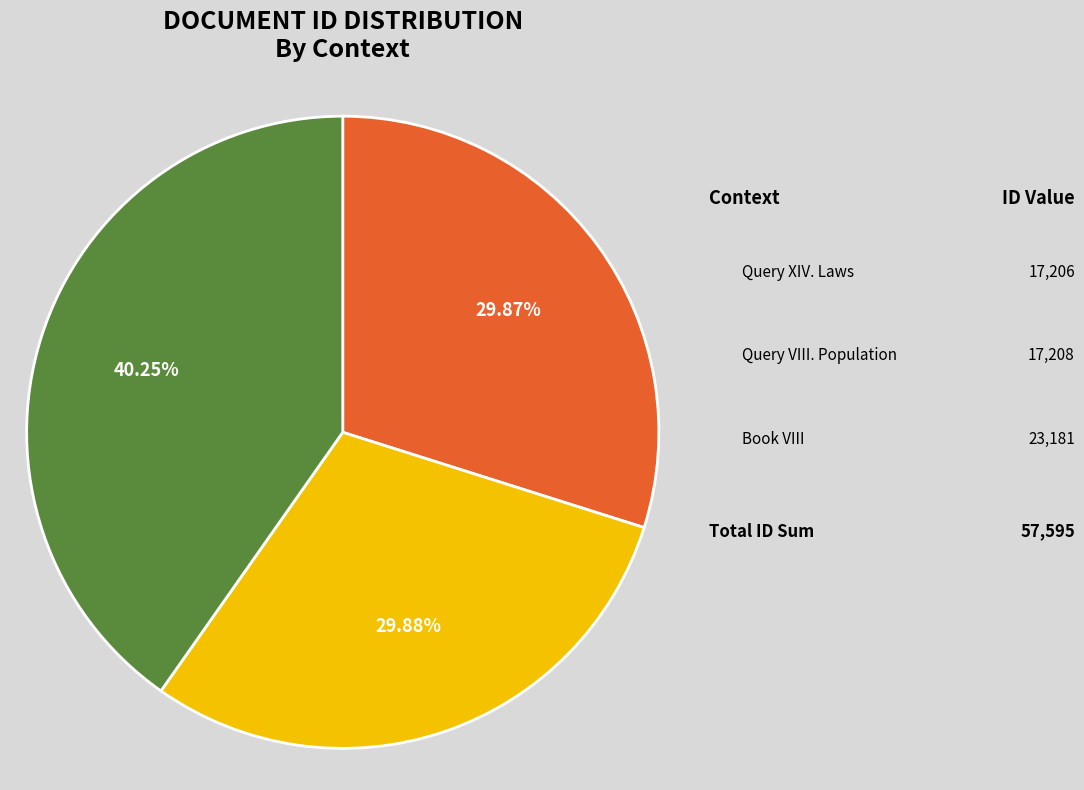

How many slices are in this pie chart?

3